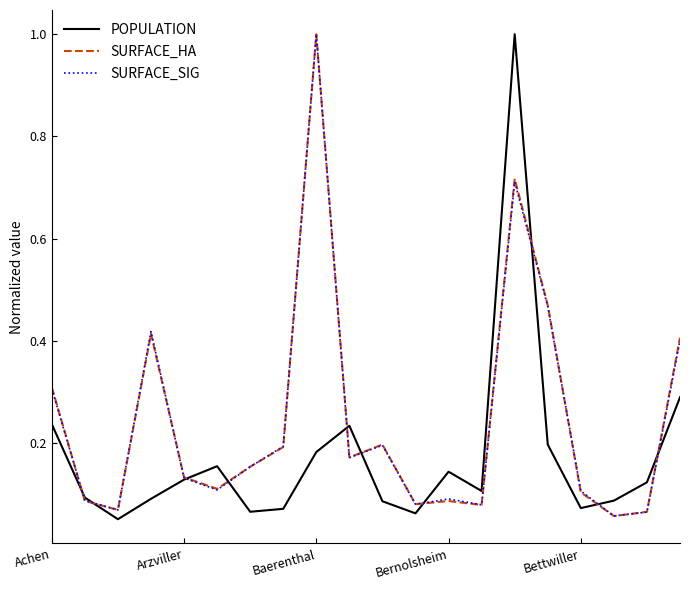

What is the difference between the maximum and second lowest values in the POPULATION series?

0.9